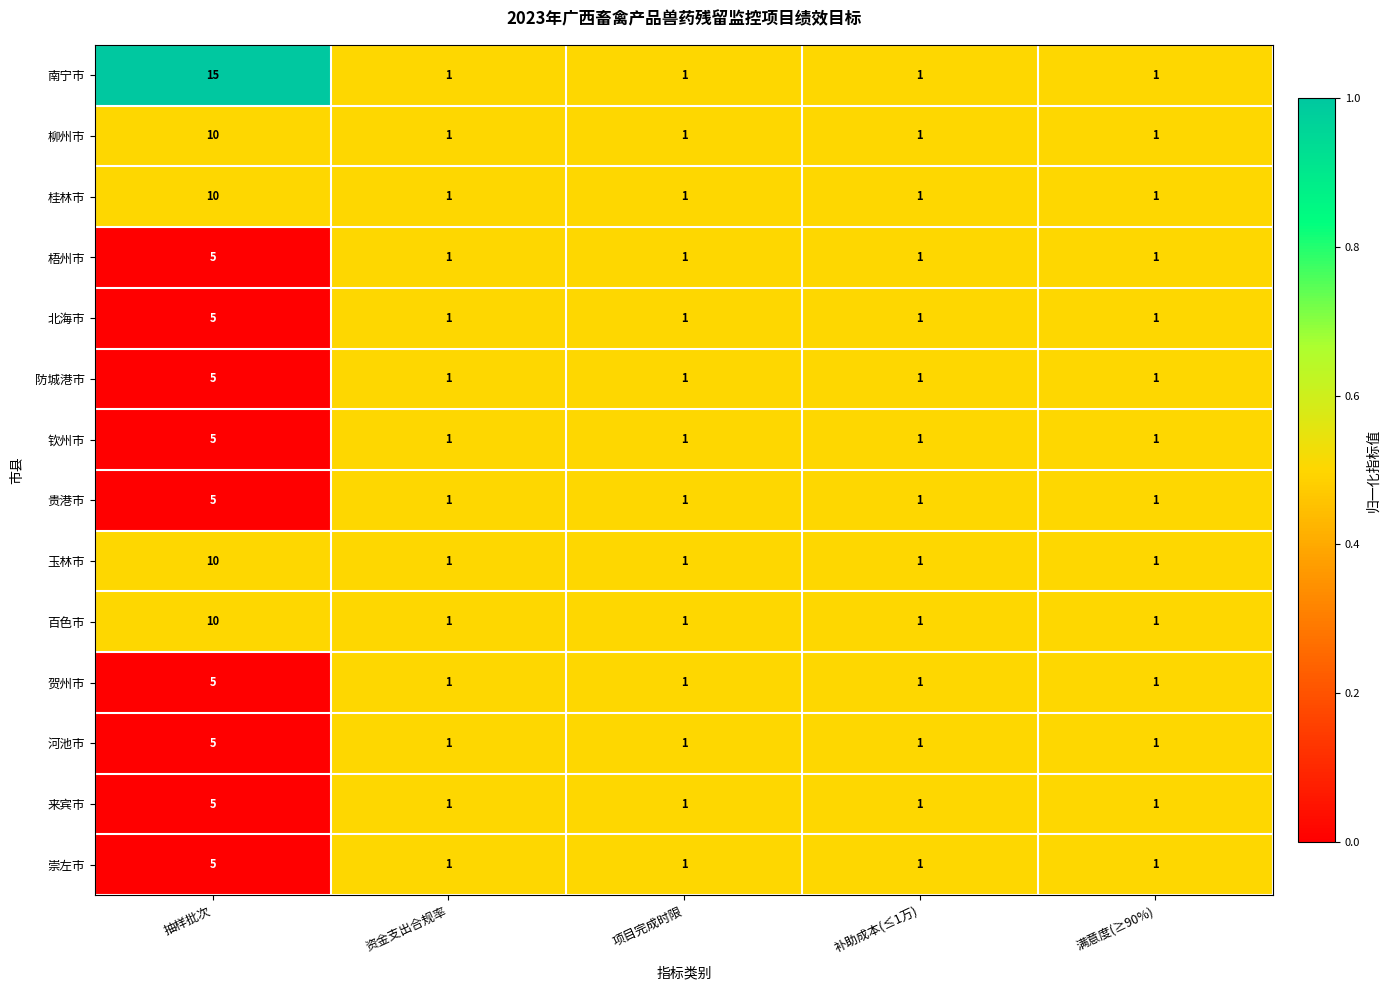

Between 抽样批次 and 补助成本(≤1万), which series saw the biggest shift?

南宁市